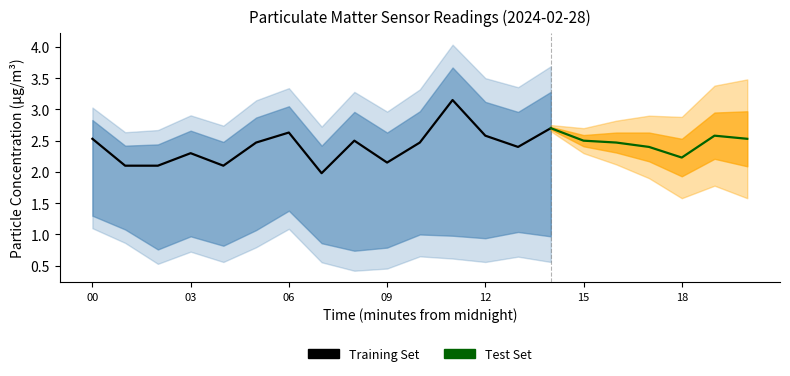

What is the difference between the second highest and minimum values in the P2 series?

0.7